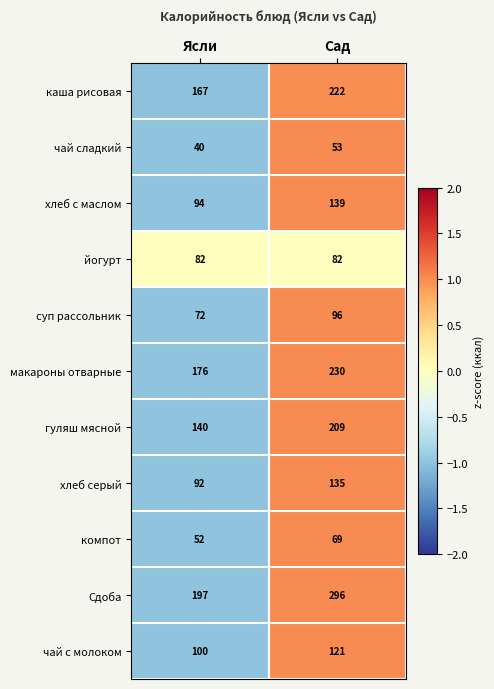

What is the difference between the highest and lowest values at Ясли?

157